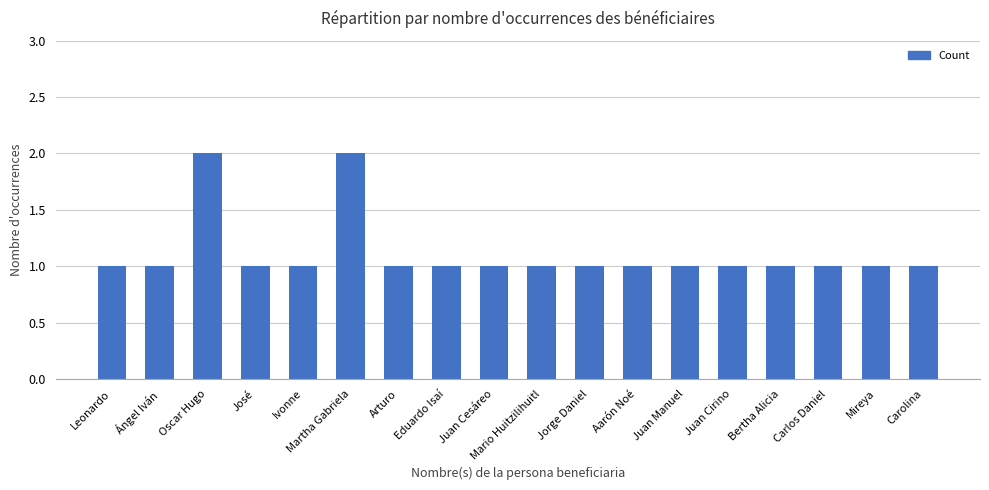

Approximately how many times larger is the value at José compared to Arturo?

1.0